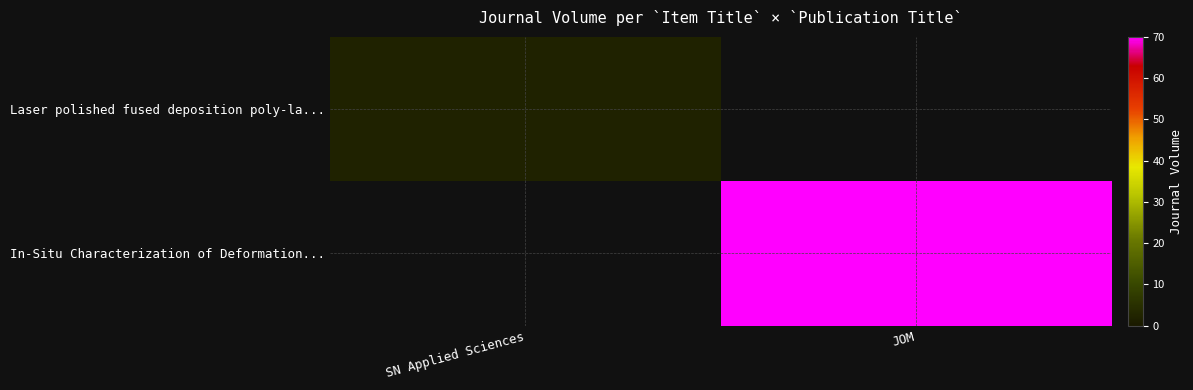

What is the maximum value shown in the chart?

70.0